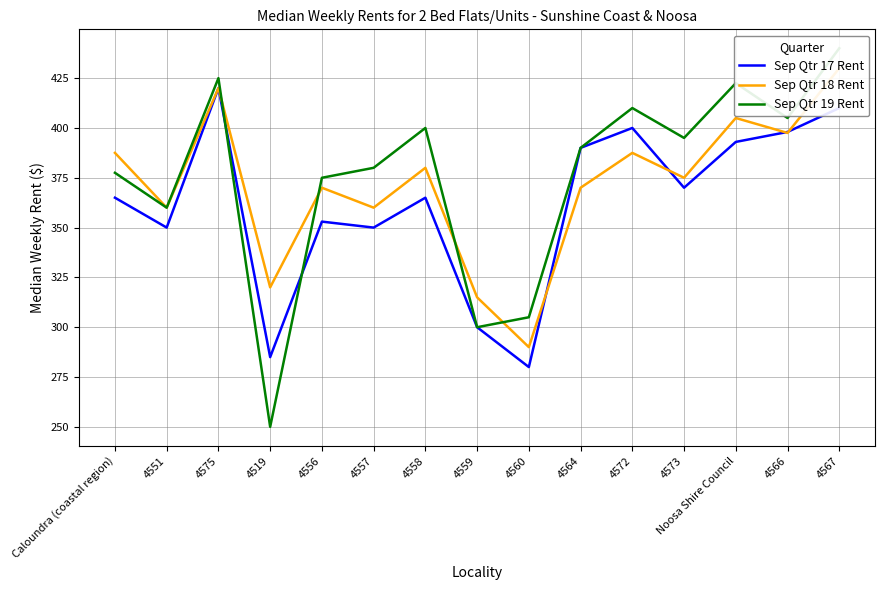

Rank the series by their maximum value, from highest to lowest.

Sep Qtr 19 Rent, Sep Qtr 18 Rent, Sep Qtr 17 Rent